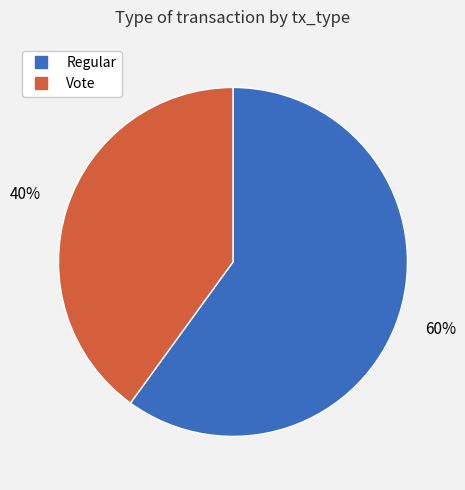

How many segments does this pie chart have?

2